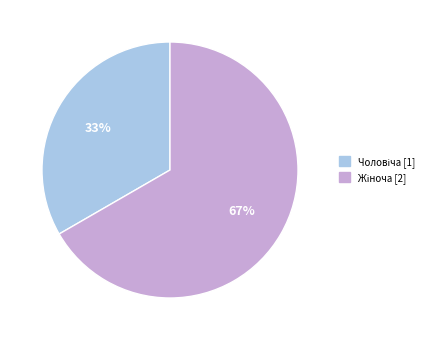

Is there any slice that represents more than half of the pie?

Yes